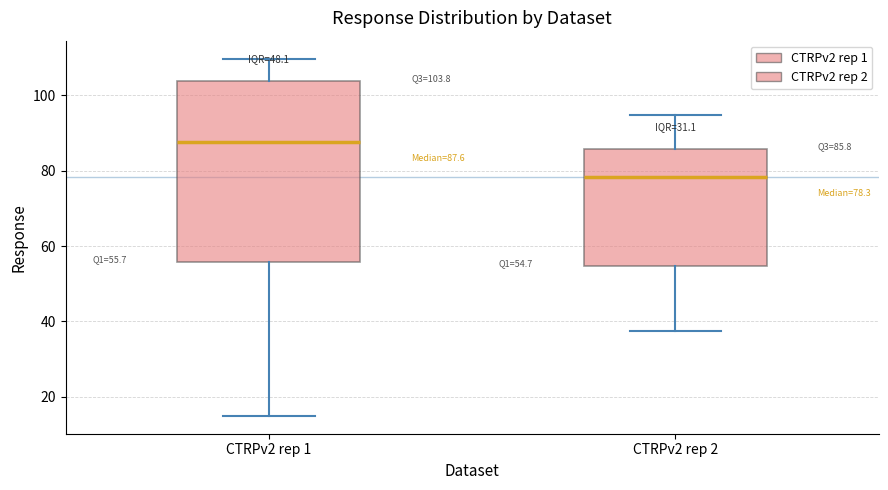

Which box's median line is the lowest?

CTRPv2 rep 2